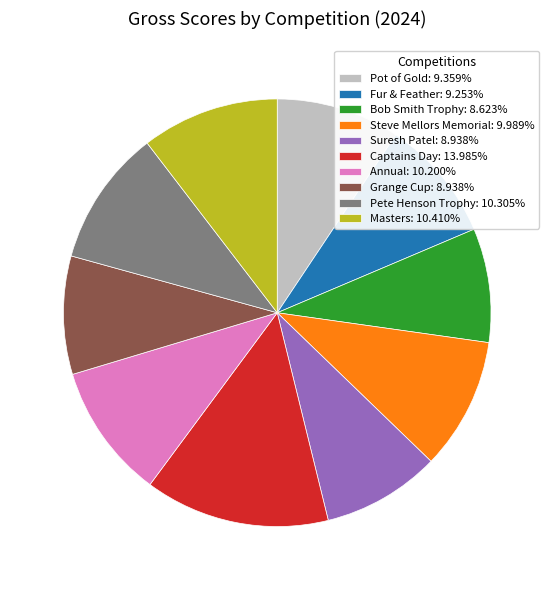

Which slice is the largest?

Captains Day